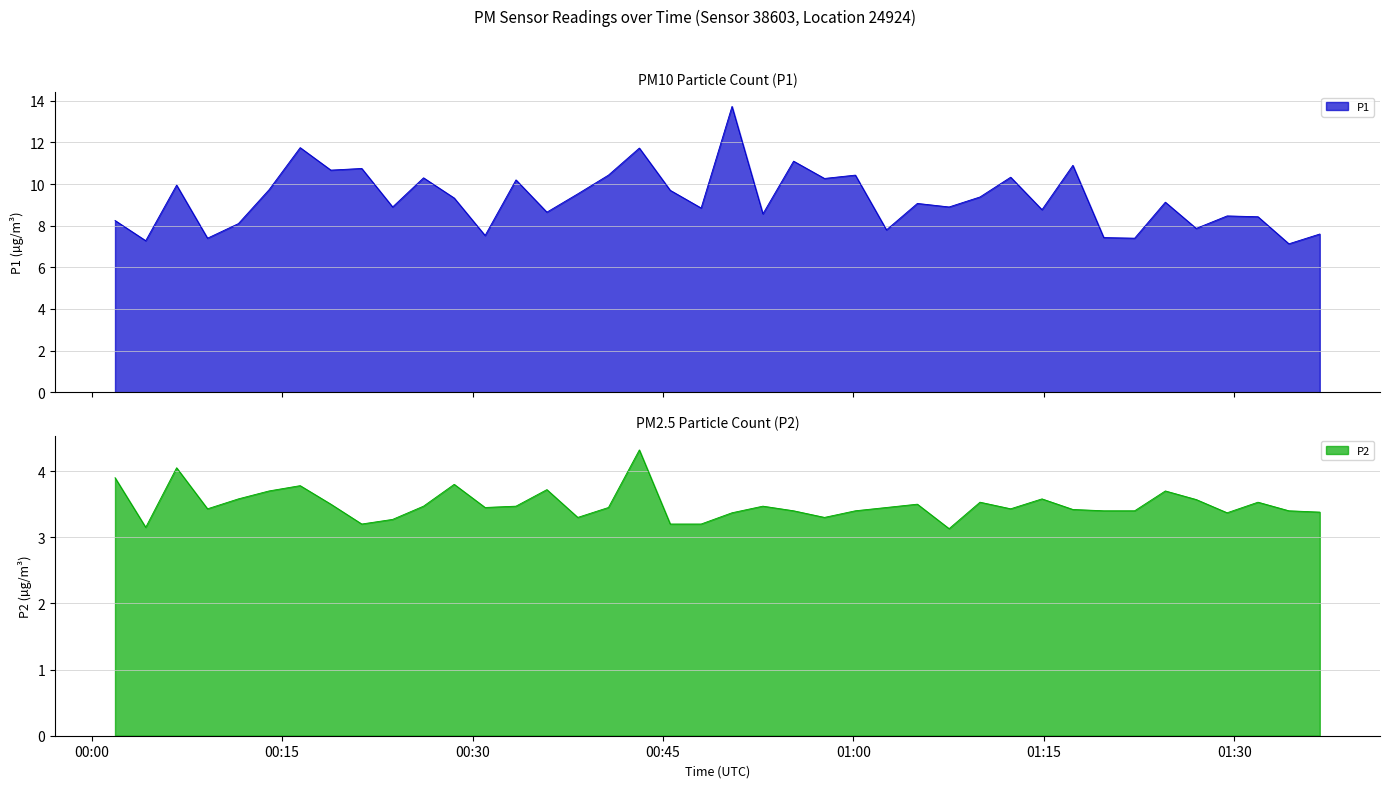

What is the spread (max minus min) of values at 2024-01-27T00:48:00?

5.6